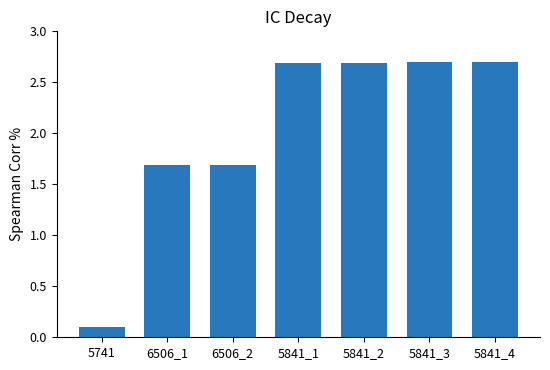

How many values are below 2?

3